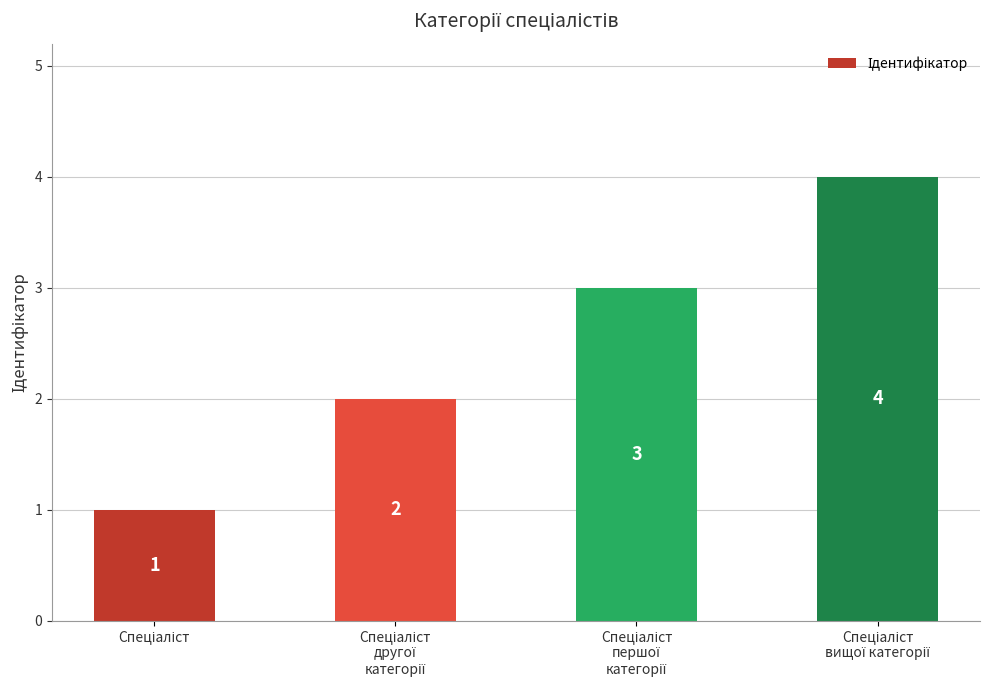

Count the values in the range 2 to 4.

3